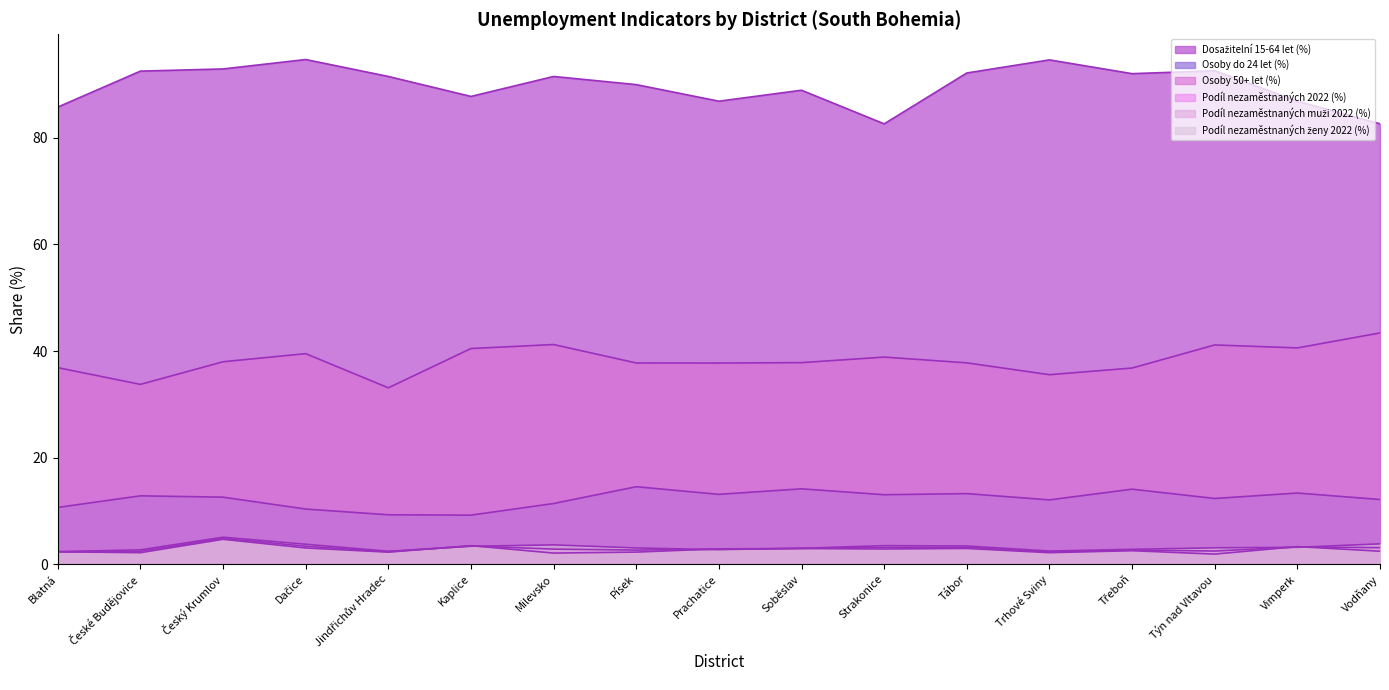

What is the label of the 17th point from the right?

Blatná